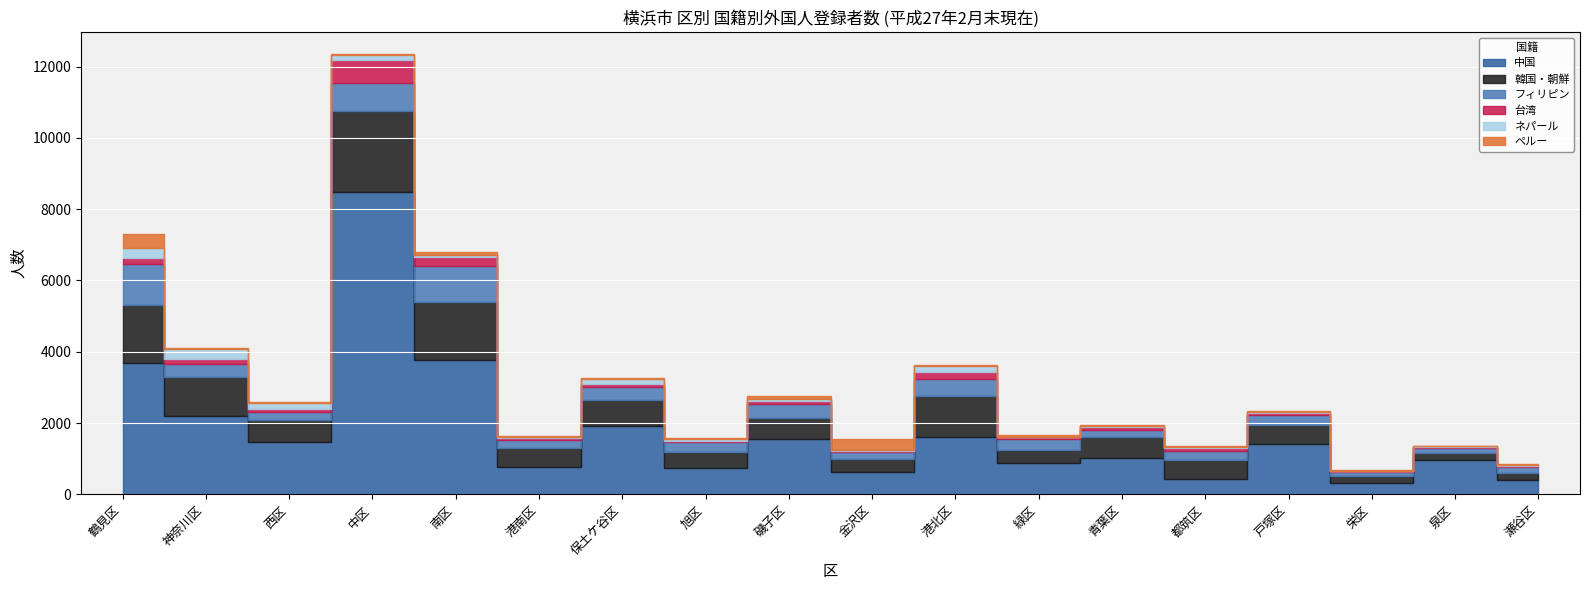

At 青葉区, list the series in order from smallest to largest.

ネパール, ペルー, 台湾, フィリピン, 韓国・朝鮮, 中国